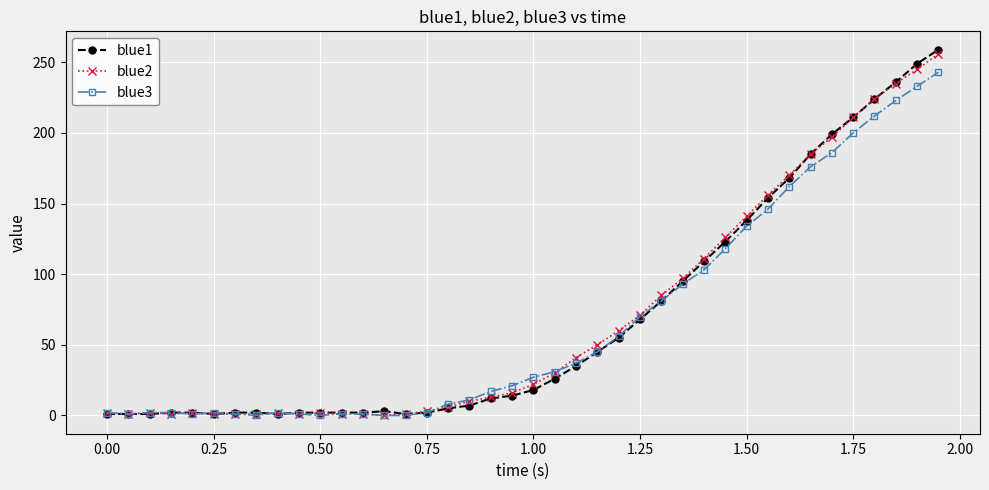

Which series has the widest spread of values?

blue1